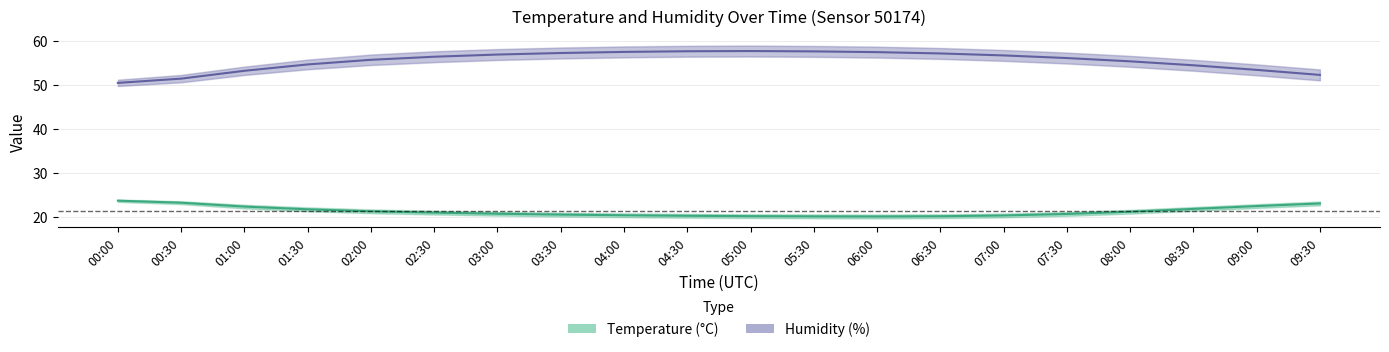

What is the difference between the maximum and minimum values in the temperature_upper series?

3.5